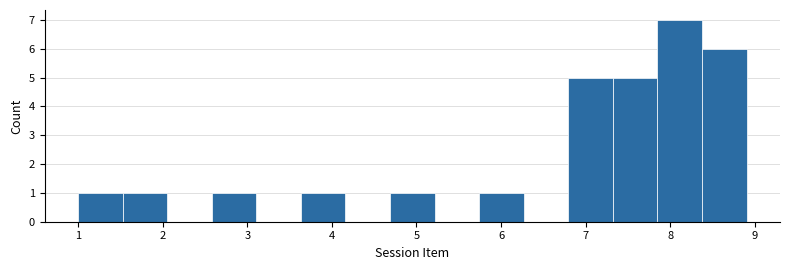

Reading left to right, transcribe this chart: for each bar, give the range it covers on the x-axis and its height. Neither the bar edges nor the heights are printed on the chart, so give them approximately, as read against the axes.

1.0 to 1.5: 1
1.5 to 2.1: 1
2.1 to 2.6: 0
2.6 to 3.1: 1
3.1 to 3.6: 0
3.6 to 4.2: 1
4.2 to 4.7: 0
4.7 to 5.2: 1
5.2 to 5.7: 0
5.7 to 6.3: 1
6.3 to 6.8: 0
6.8 to 7.3: 5
7.3 to 7.8: 5
7.8 to 8.4: 7
8.4 to 8.9: 6